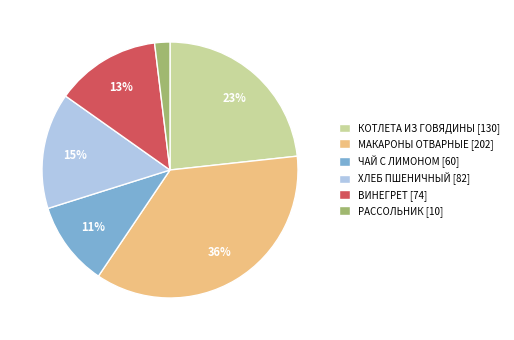

To the nearest percent, what percentage of the pie is ВИНЕГРЕТ?

13%